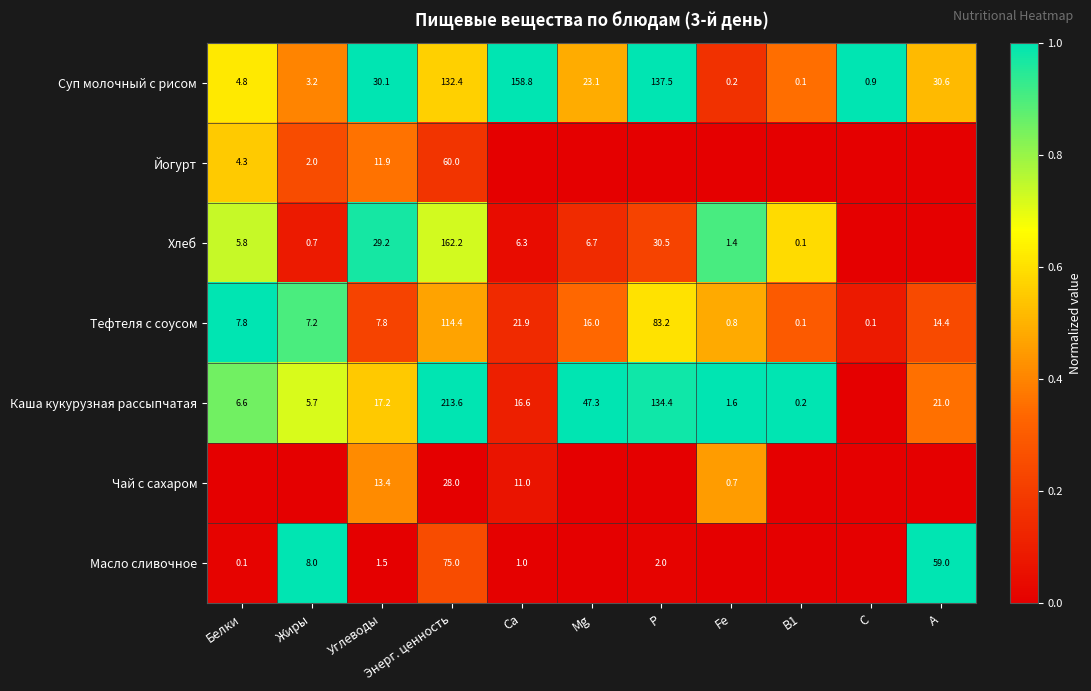

What is the average value of the Тефтеля с соусом series?

24.9